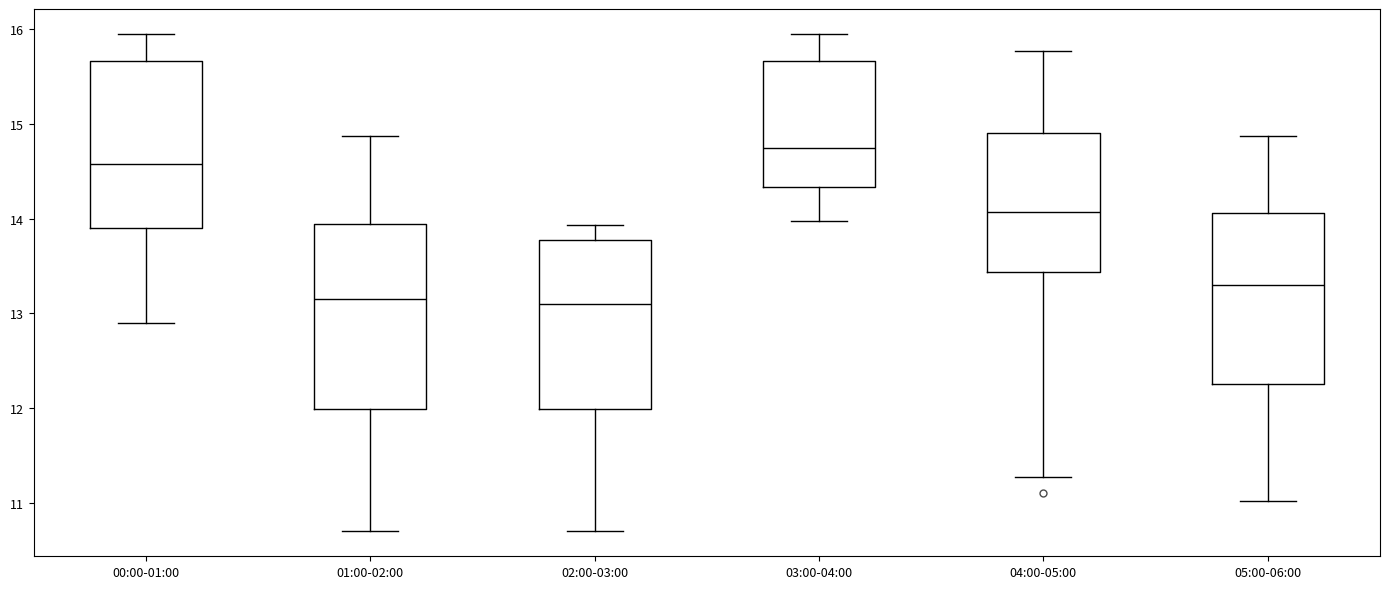

Reading left to right, read every box against the y-axis: the position of its median line, the range the box covers, and the ends of its whiskers. The values are not printed on the chart, so give them approximately, as read against the axis.

00:00-01:00: median 14.6, box 13.9 to 15.7, whiskers 12.9 to 16.0
01:00-02:00: median 13.2, box 12.0 to 13.9, whiskers 10.7 to 14.9
02:00-03:00: median 13.1, box 12.0 to 13.8, whiskers 10.7 to 13.9
03:00-04:00: median 14.8, box 14.3 to 15.7, whiskers 14.0 to 16.0
04:00-05:00: median 14.1, box 13.4 to 14.9, whiskers 11.3 to 15.8
05:00-06:00: median 13.3, box 12.3 to 14.1, whiskers 11.0 to 14.9